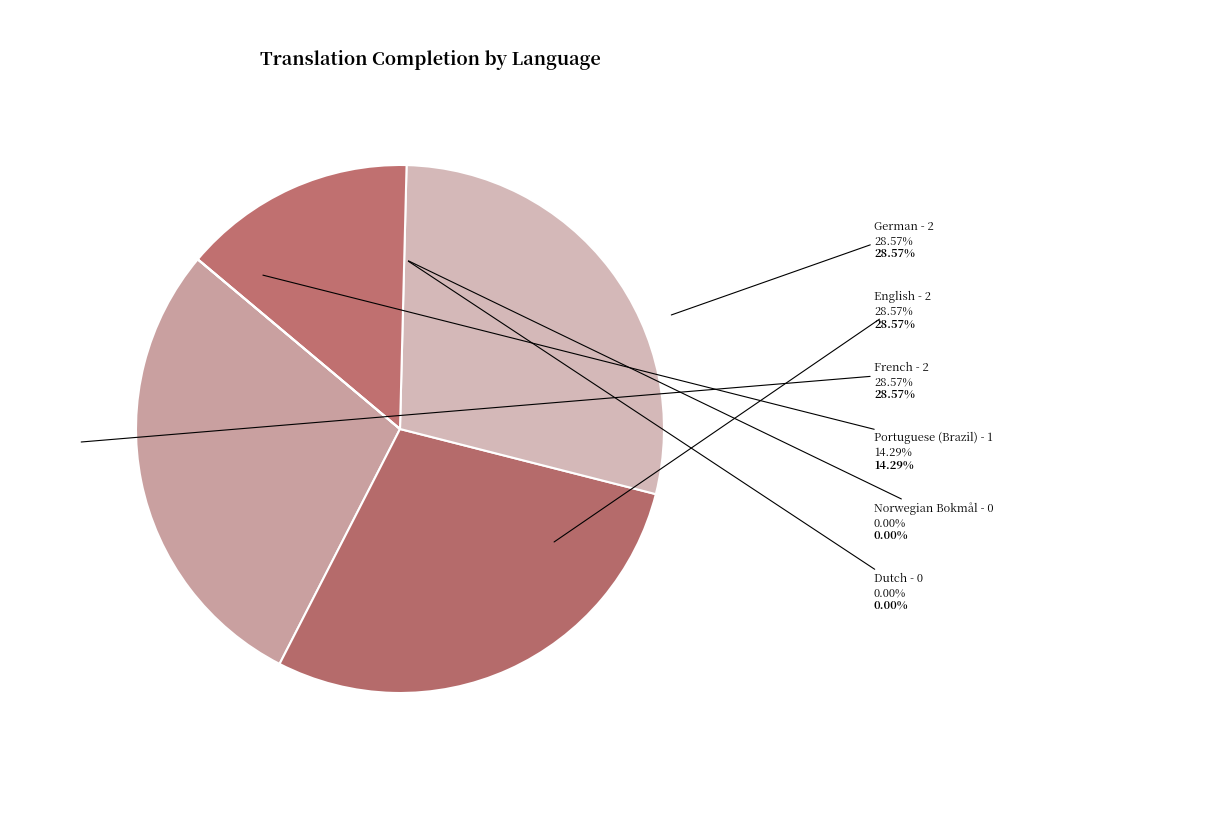

How many slices are in this pie chart?

6